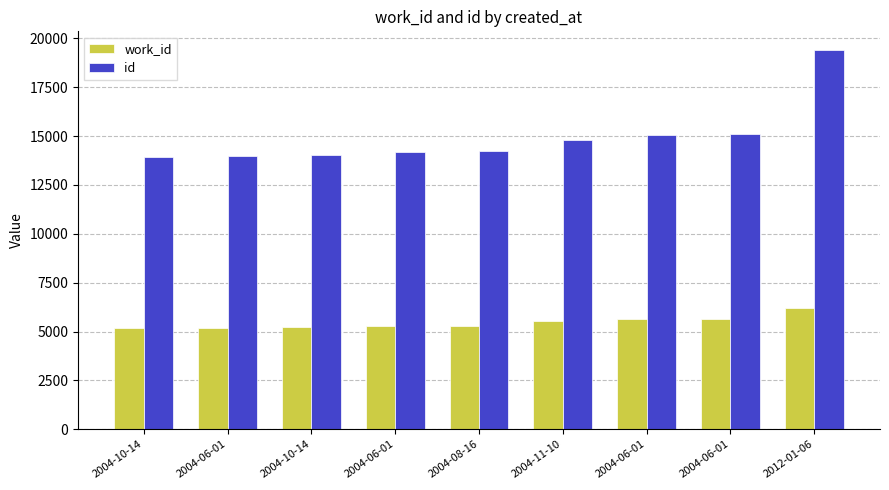

How many categories are shown in the chart?

9